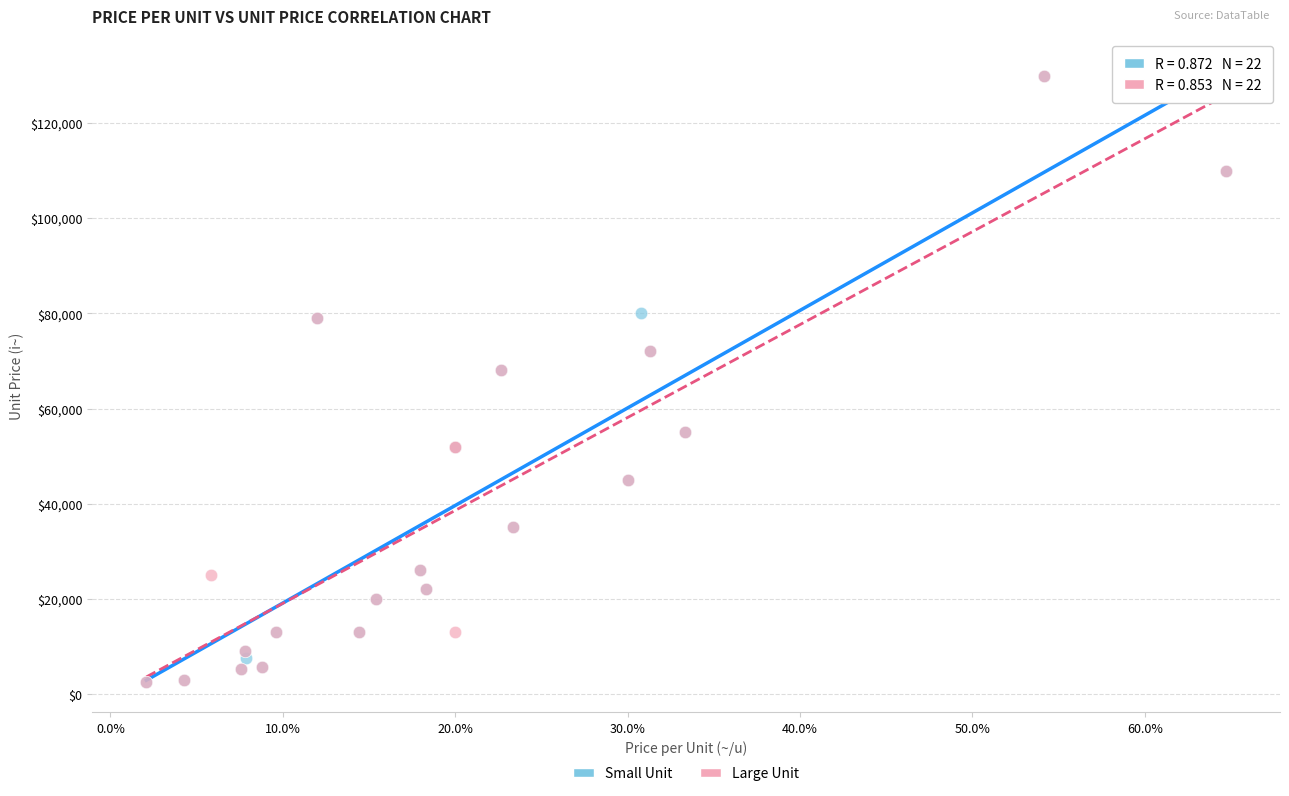

What are all the series names shown in the legend?

Small Unit, Large Unit